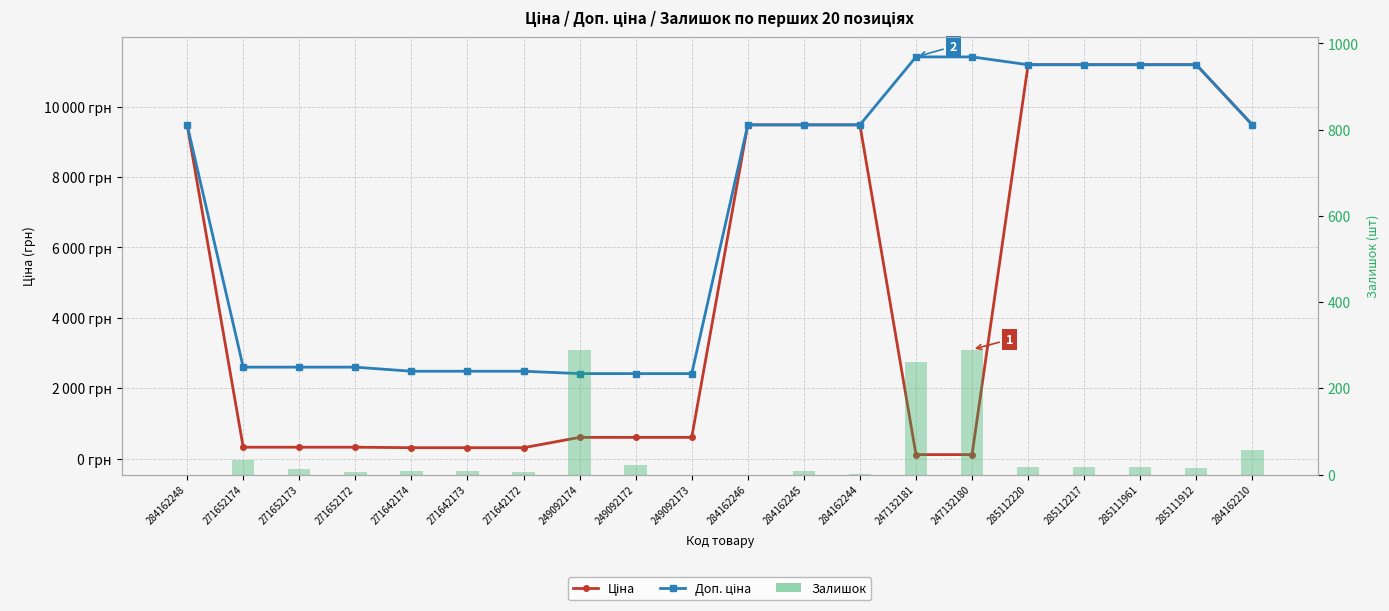

What is the difference between the maximum and minimum values in the Залишок series?

290.0